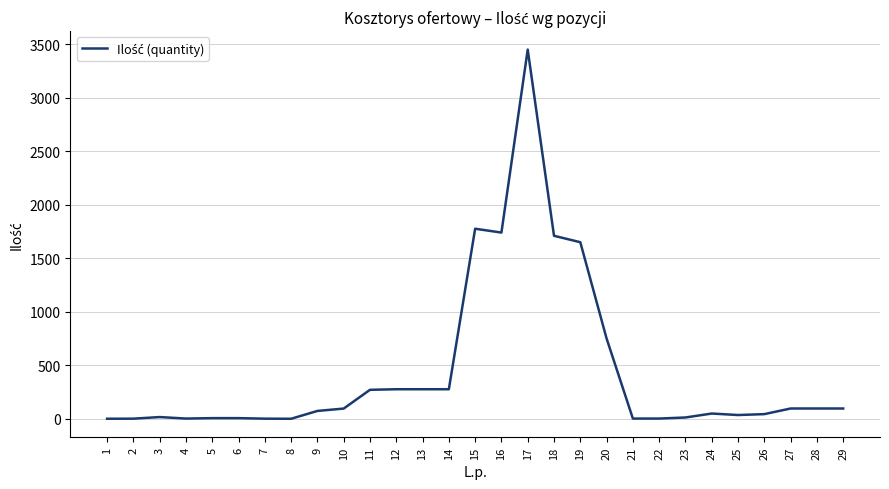

True or false: there are more than 1 points higher than both neighbors.

True